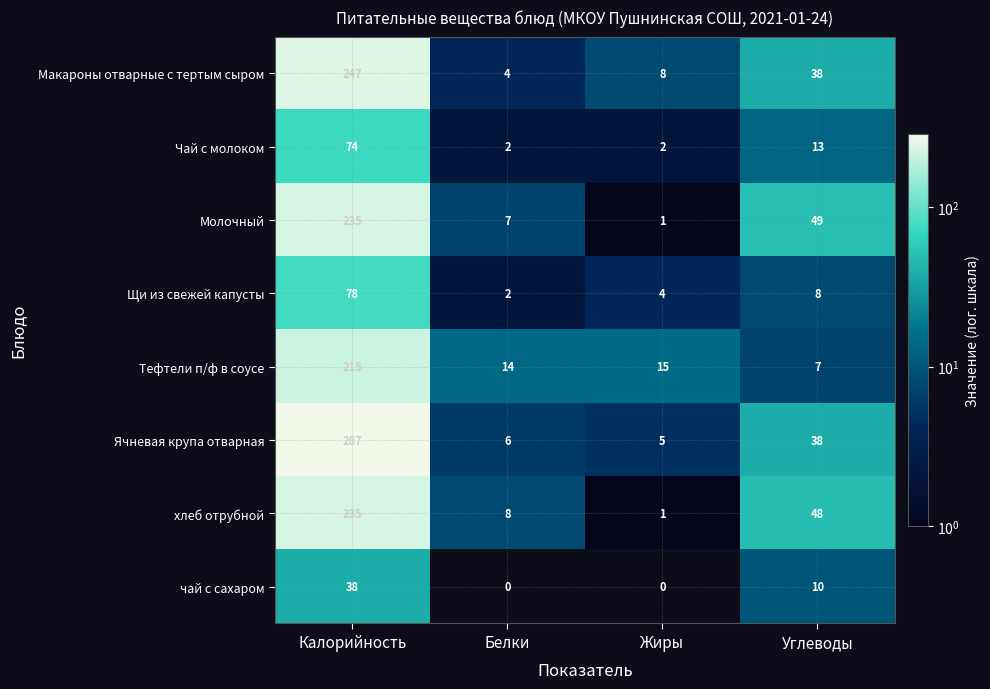

How many positive values does the чай с сахаром series have?

2